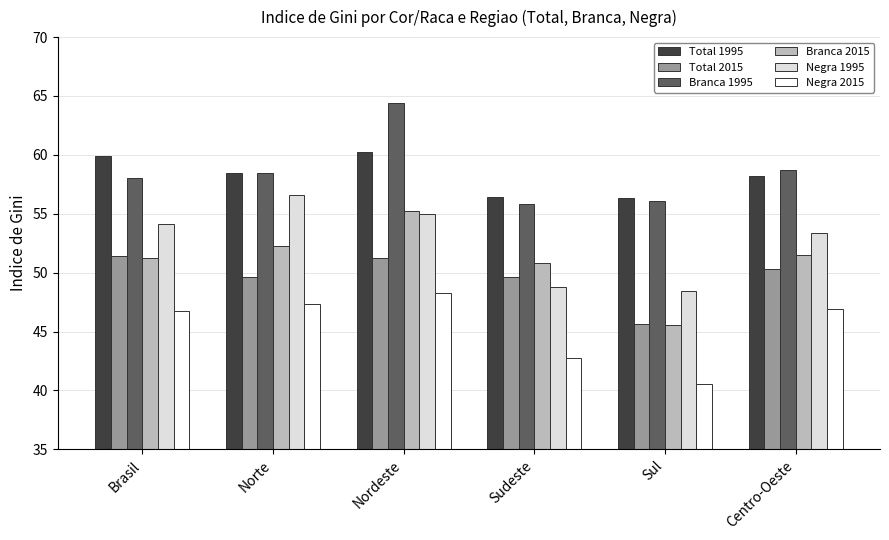

The value of Negra 2015 at Norte is 47.3. True or false?

True